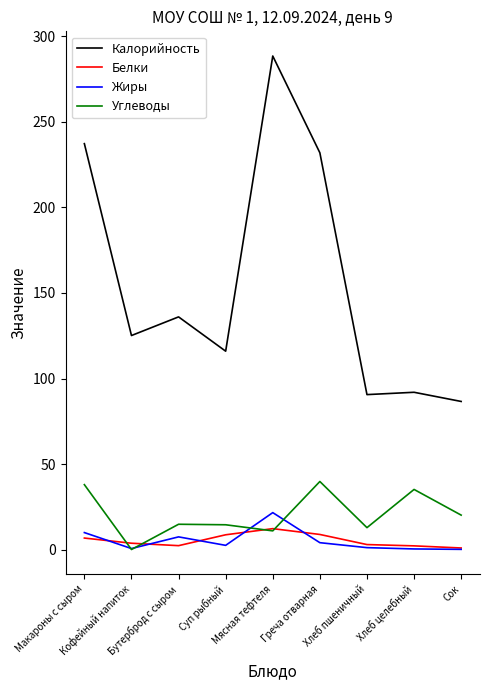

Is the value of Углеводы at Кофейный напиток greater than the value of Калорийность at Кофейный напиток?

No